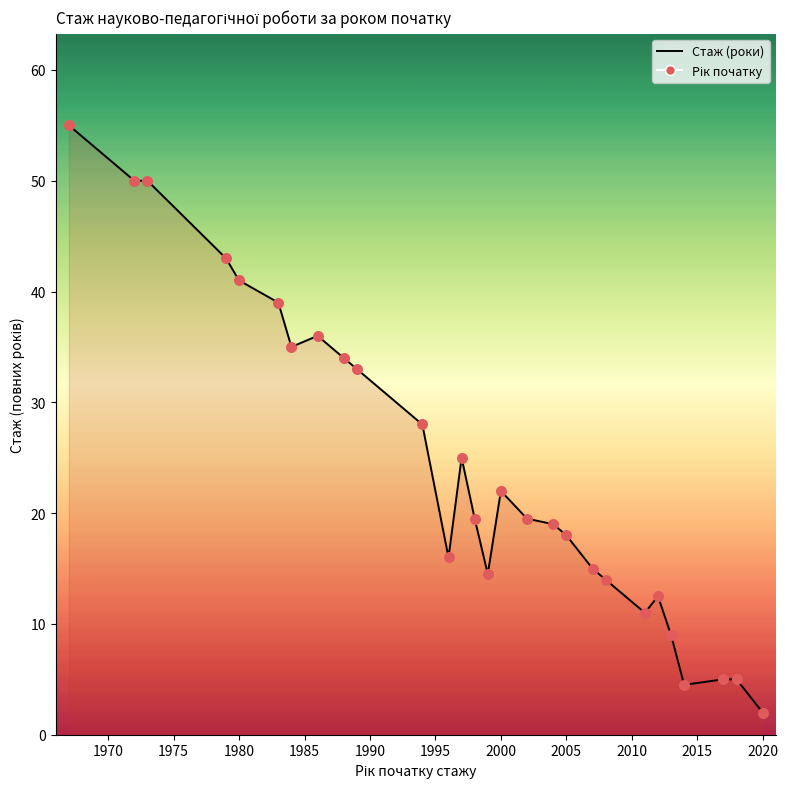

What is the smallest value displayed?

2.0